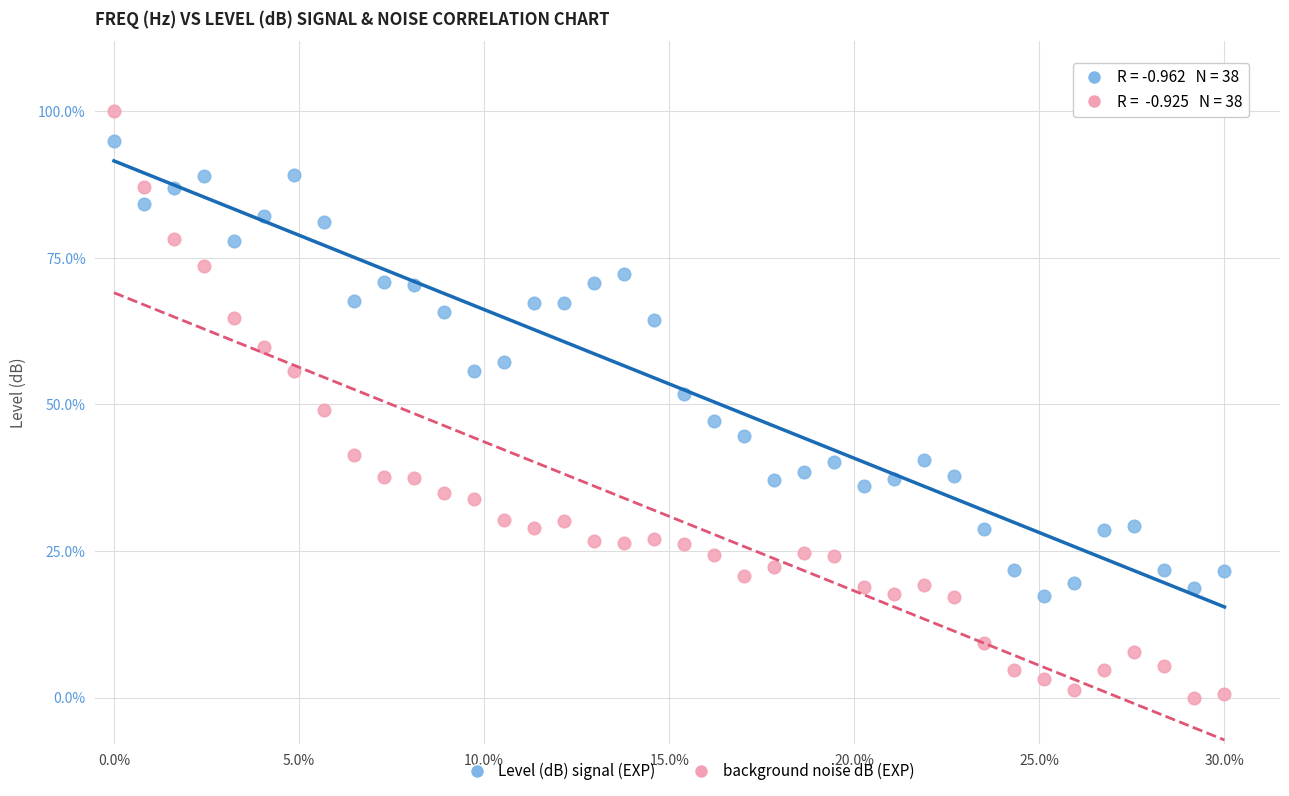

What are all the series names shown in the legend?

Level (dB) signal (EXP), background noise dB (EXP)